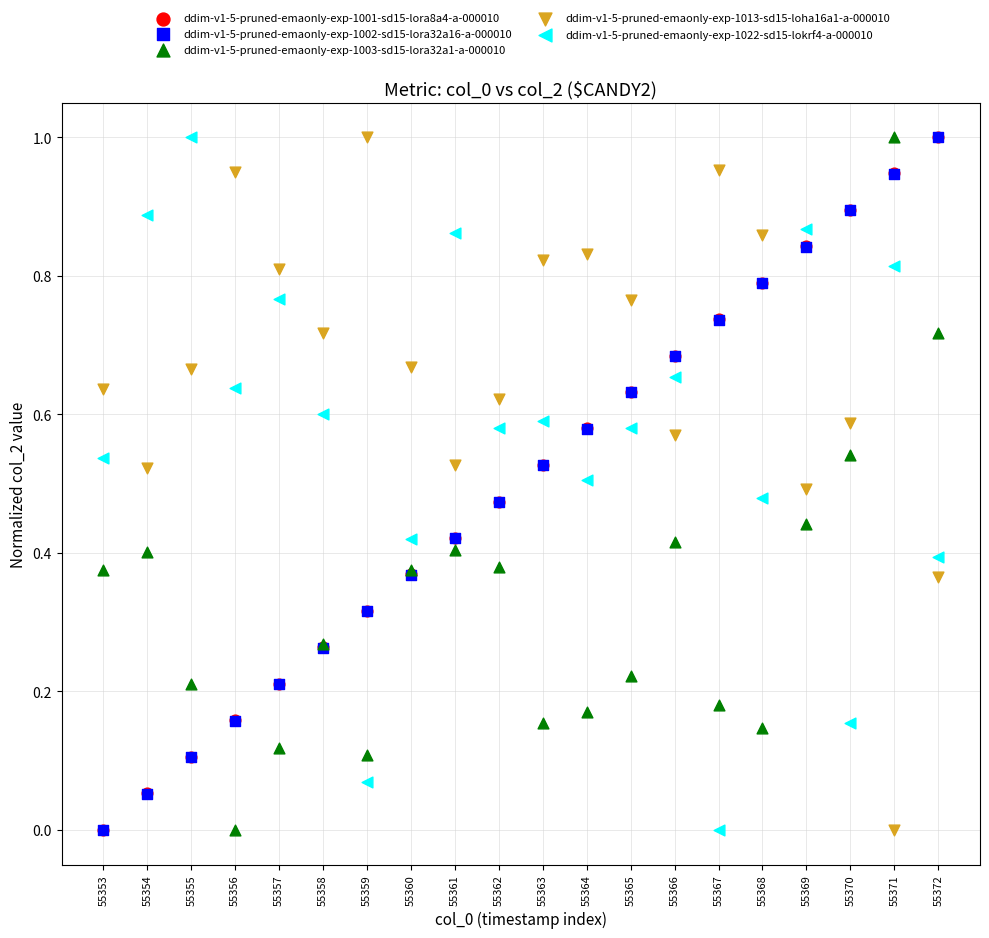

What are all the series names shown in the legend?

ddim-v1-5-pruned-emaonly-exp-1001-sd15-lora8a4-a-000010, ddim-v1-5-pruned-emaonly-exp-1002-sd15-lora32a16-a-000010, ddim-v1-5-pruned-emaonly-exp-1003-sd15-lora32a1-a-000010, ddim-v1-5-pruned-emaonly-exp-1013-sd15-loha16a1-a-000010, ddim-v1-5-pruned-emaonly-exp-1022-sd15-lokrf4-a-000010